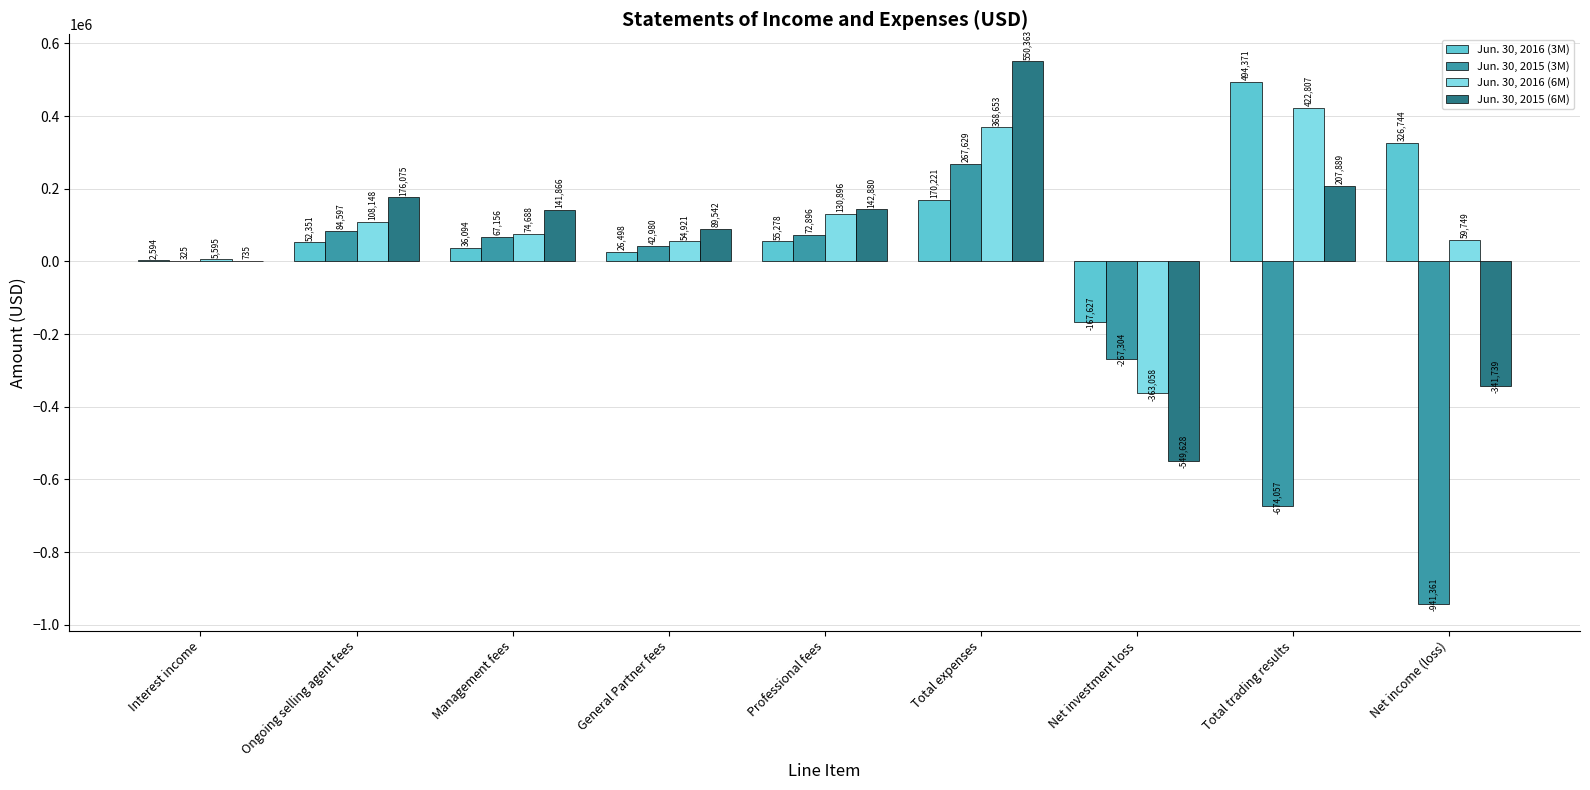

The Jun. 30, 2015 (6M) series shows 89542 at General Partner fees. True or false?

True